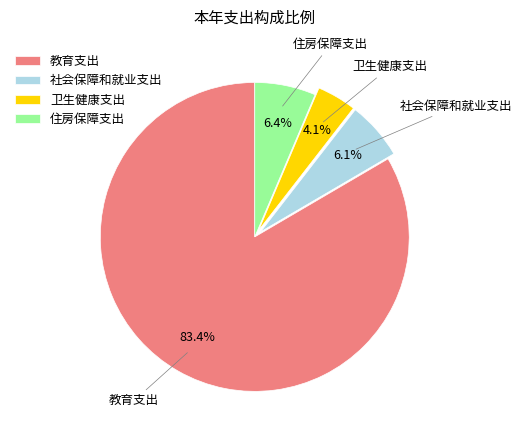

What percentage is NOT represented by 住房保障支出?

93.6%